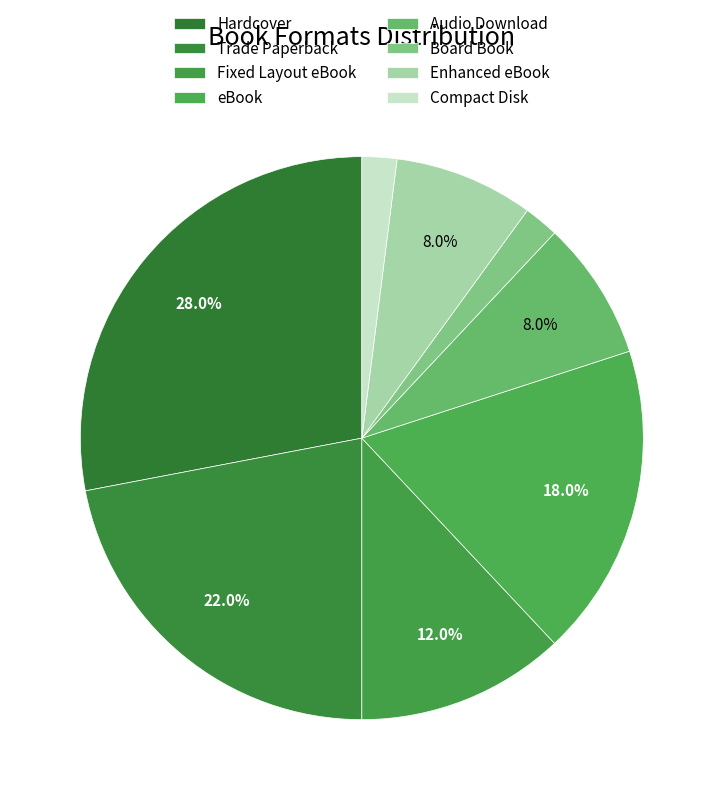

Which has a higher value, eBook or Trade Paperback?

Trade Paperback